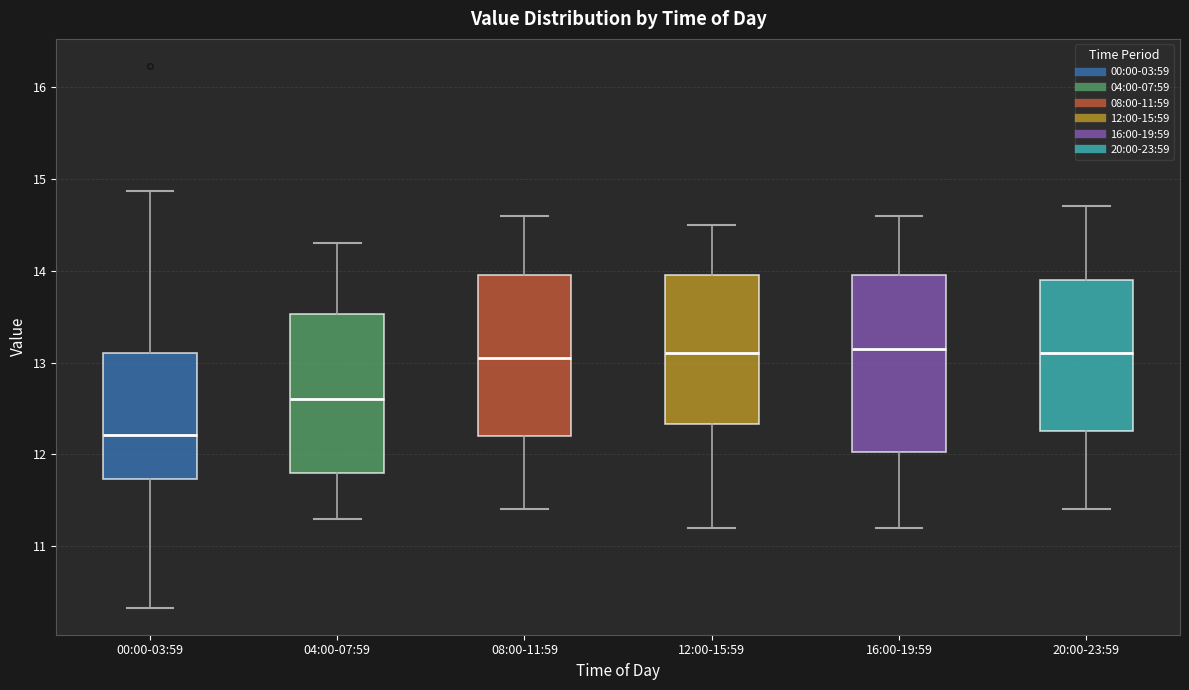

Which box has the lowest median line?

00:00-03:59